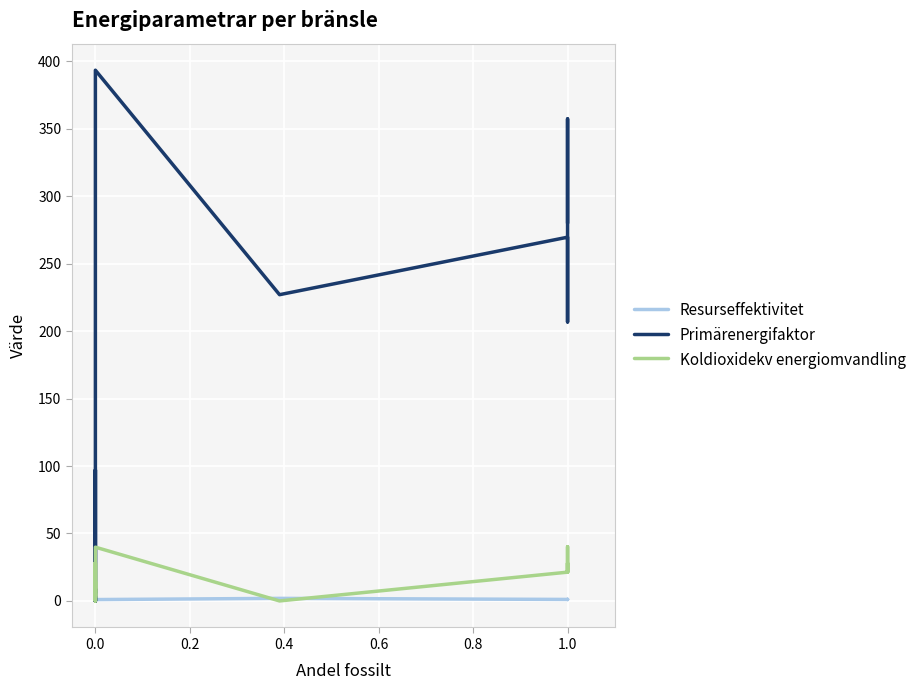

Which series has the largest range (max minus min)?

Primärenergifaktor